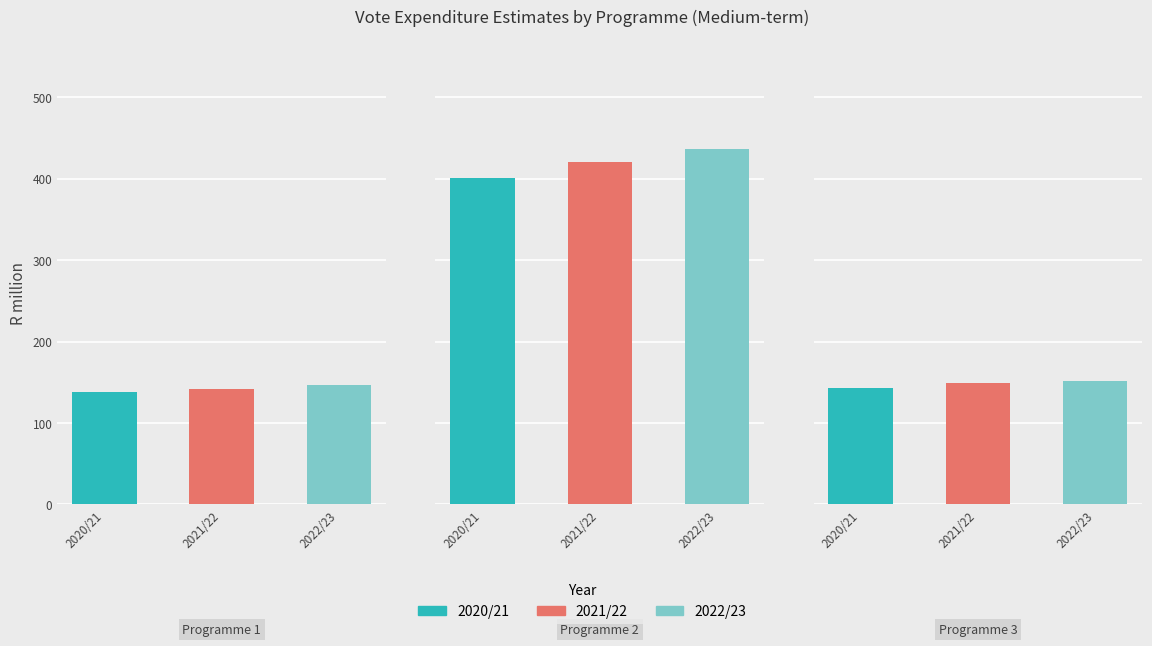

Is it true that 2021/22 equals 248.2 at Programme 3?

False